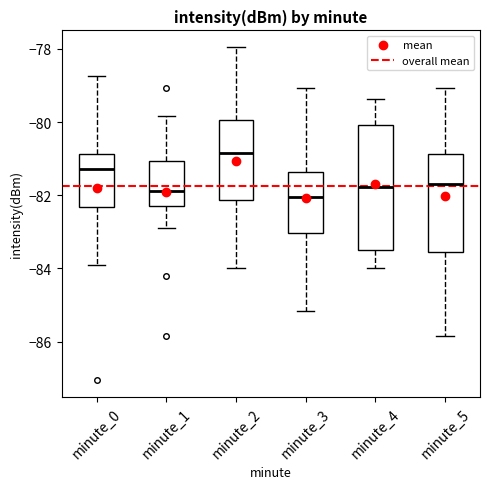

Which box has the highest median line?

minute_2